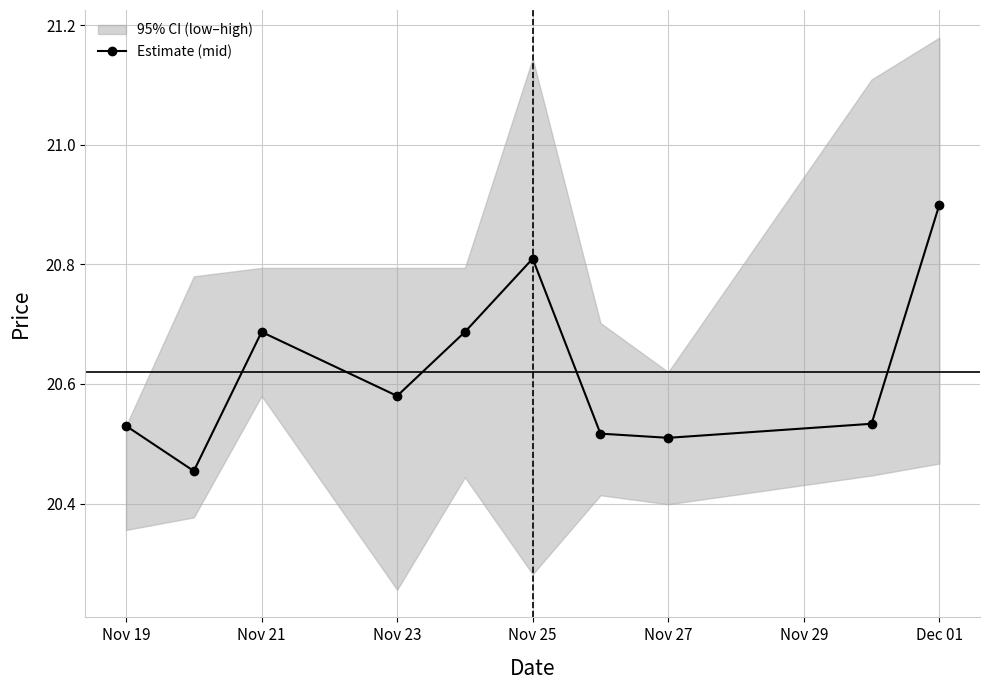

Count the number of categories in the chart.

10